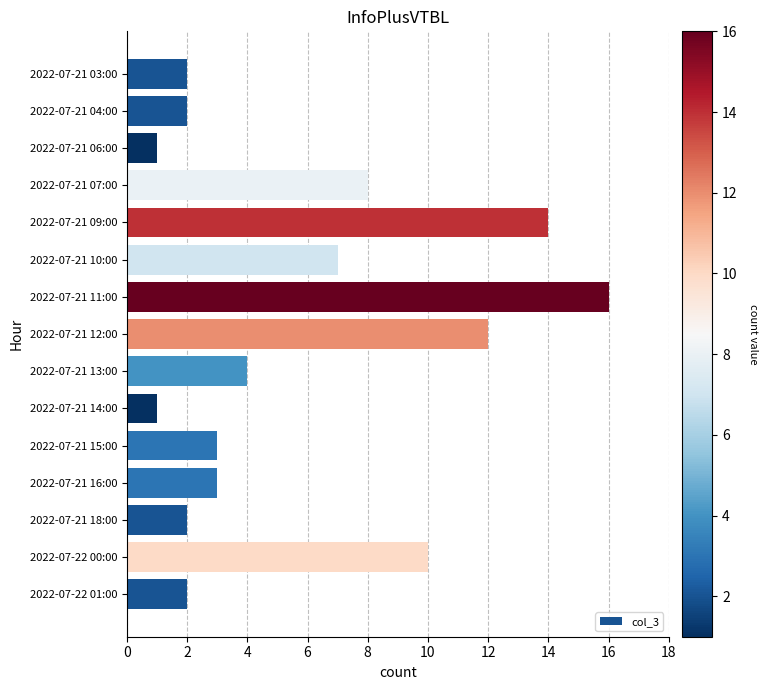

What position from the bottom is 2022-07-21 06:00?

13